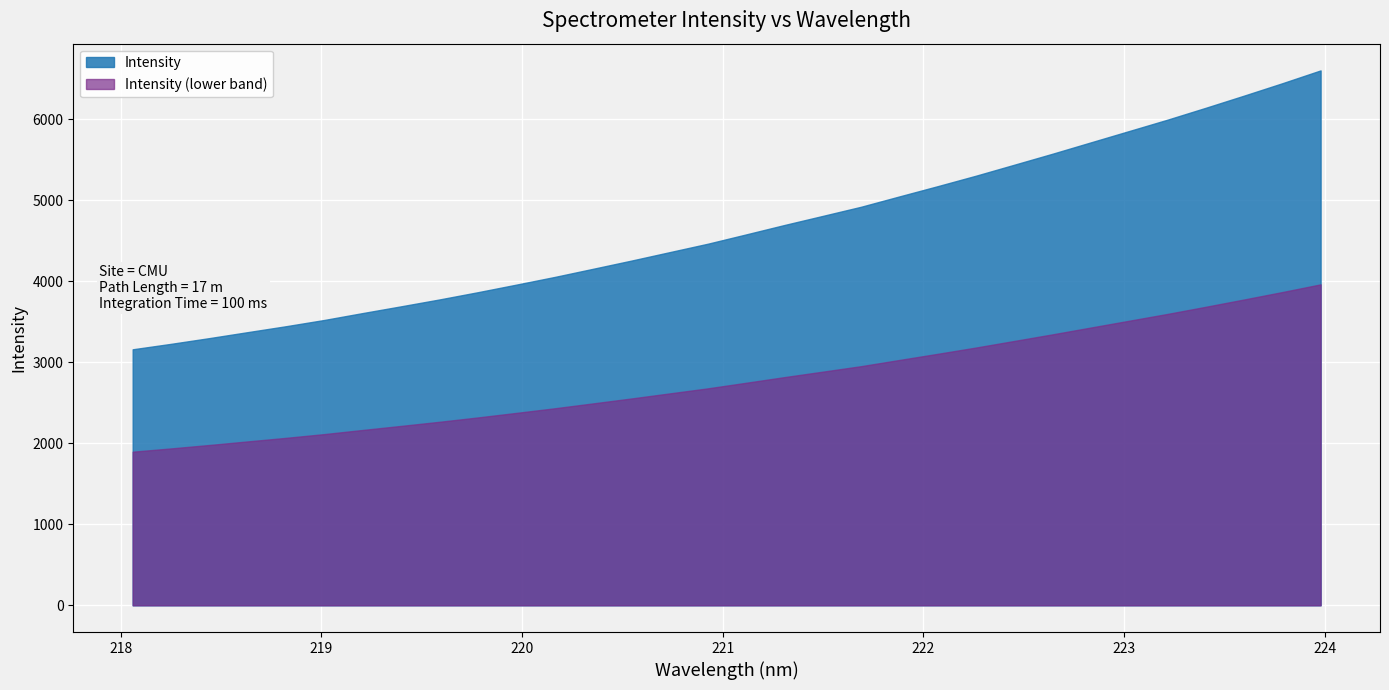

Rank the categories by value from lowest to highest.

218.0596, 218.2508, 218.442, 218.6332, 218.8244, 219.0156, 219.2067, 219.3979, 219.589, 219.7801, 219.9712, 220.1623, 220.3533, 220.5444, 220.7354, 220.9264, 221.1174, 221.3083, 221.4993, 221.6902, 221.8812, 222.0721, 222.263, 222.4538, 222.6447, 222.8355, 223.0264, 223.2172, 223.408, 223.5987, 223.7895, 223.9802